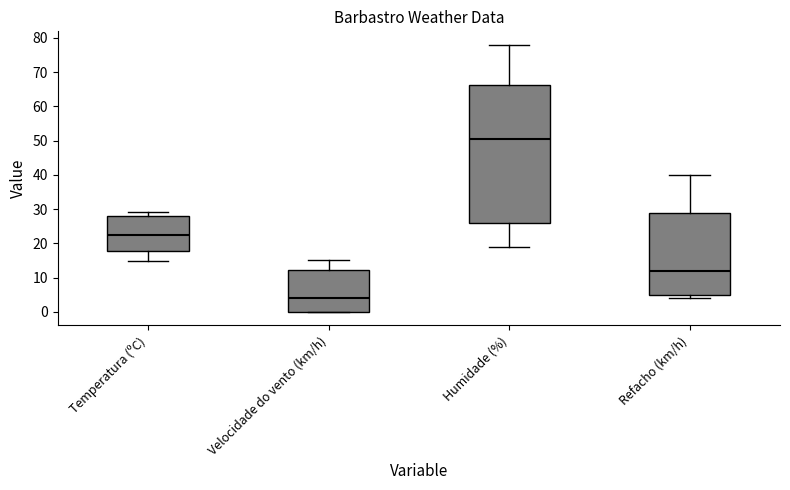

Reading left to right, transcribe this box plot: for each box, give where its median line is, the range the box spans, and where its two whiskers end, as read against the y-axis. The values are not printed on the chart, so give them approximately, as read against the axis.

Temperatura (ºC): median 23, box 18 to 28, whiskers 15 to 29
Velocidade do vento (km/h): median 4, box 0 to 12, whiskers 0 to 15
Humidade (%): median 51, box 26 to 66, whiskers 19 to 78
Refacho (km/h): median 12, box 5 to 29, whiskers 4 to 40